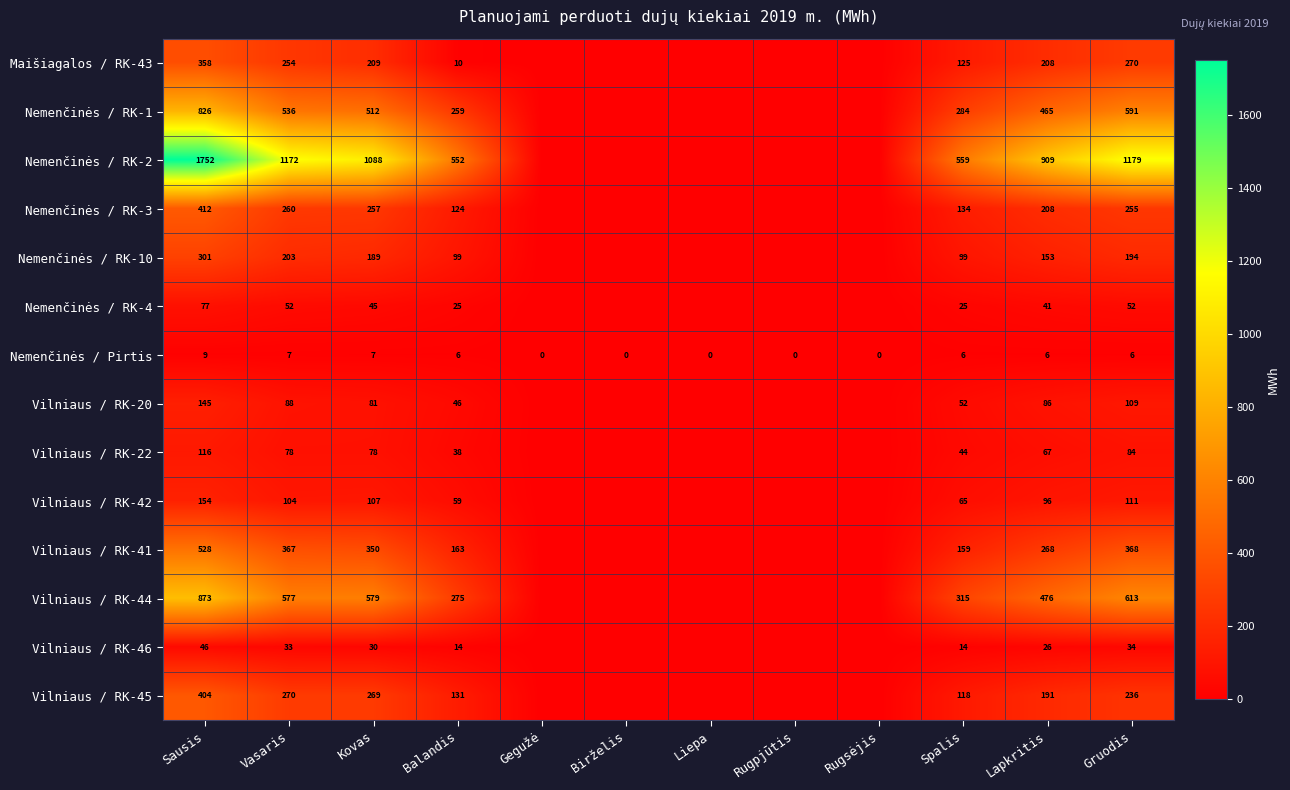

What is the total value across all series at Kovas?

3801